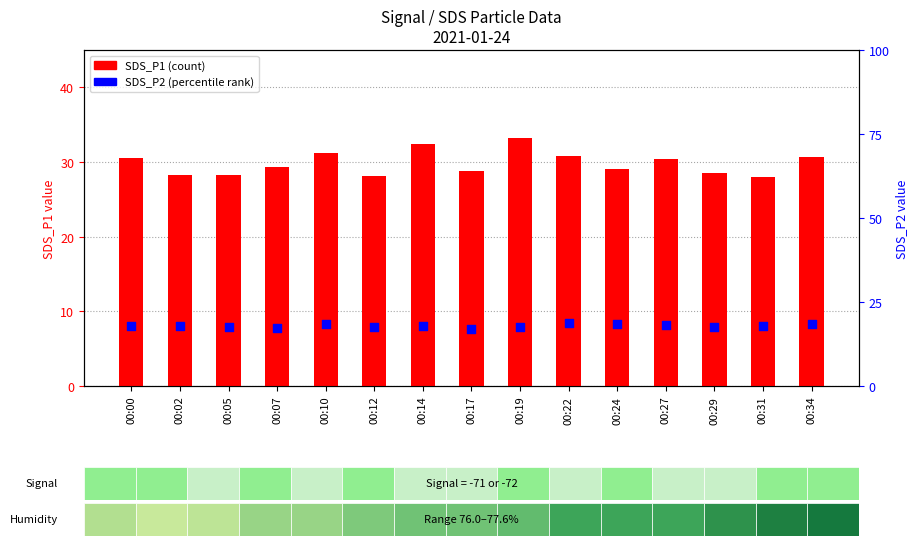

Which series has the largest total across all categories?

SDS_P1 (count)